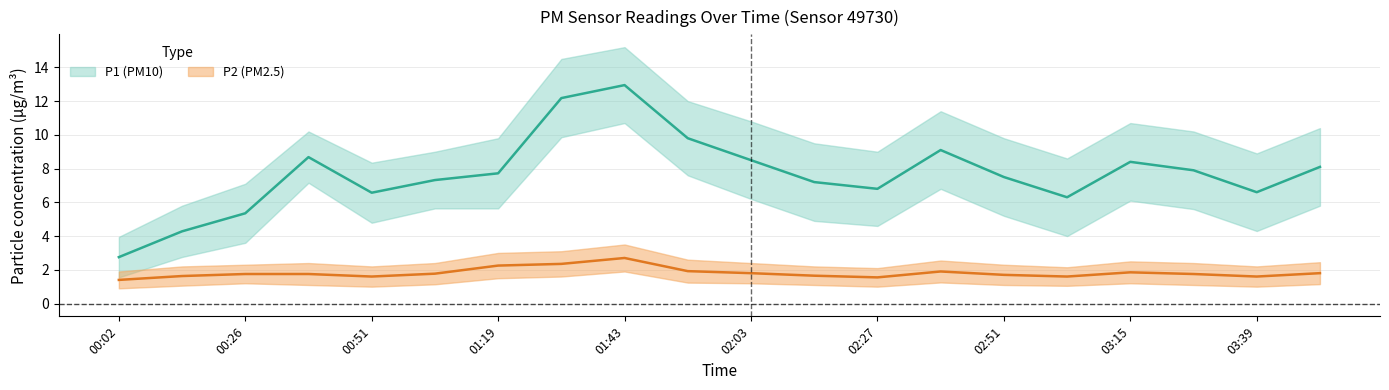

Which series ends up on top after the final intersection of P2_upper and P1_lower?

P1_lower